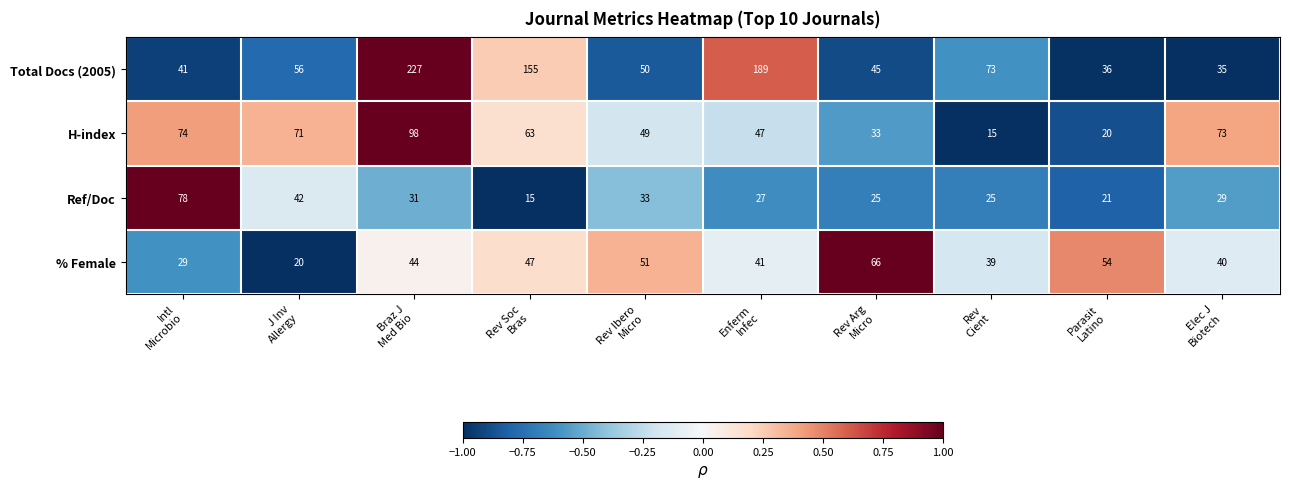

How many data points does each series have?

10